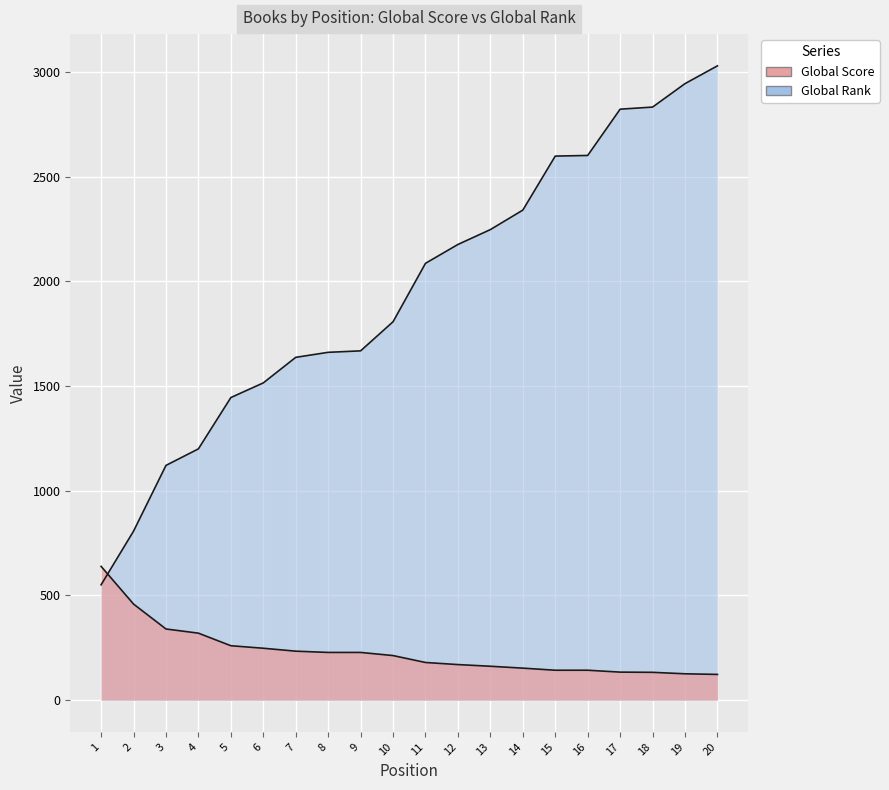

How many times do Global Score and Global Rank cross each other?

1